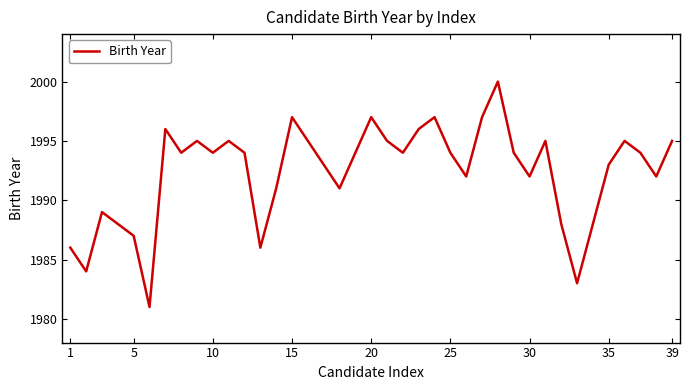

What is the greatest value displayed?

2000